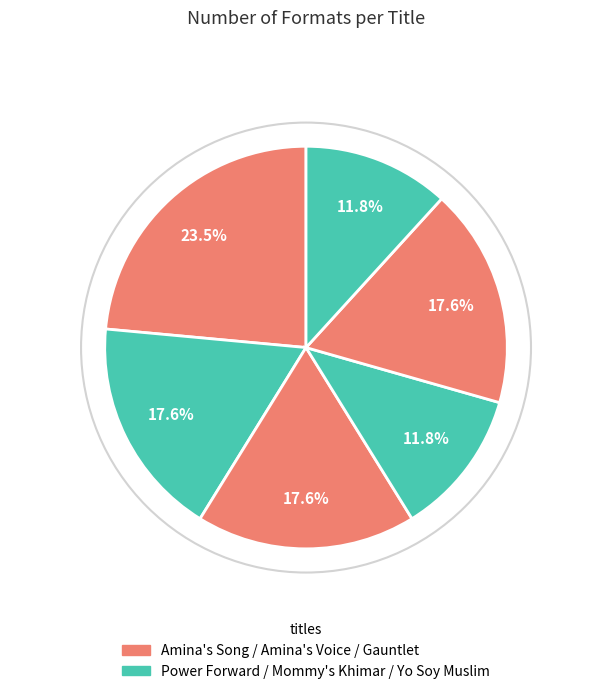

To the nearest percent, what is the average slice percentage?

17%